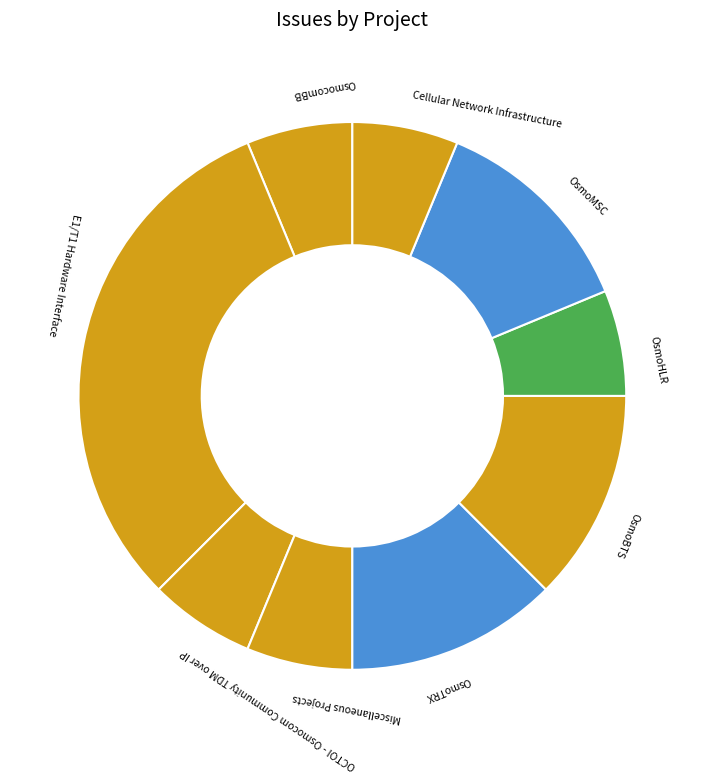

Does Miscellaneous Projects account for over 50% of the chart?

No